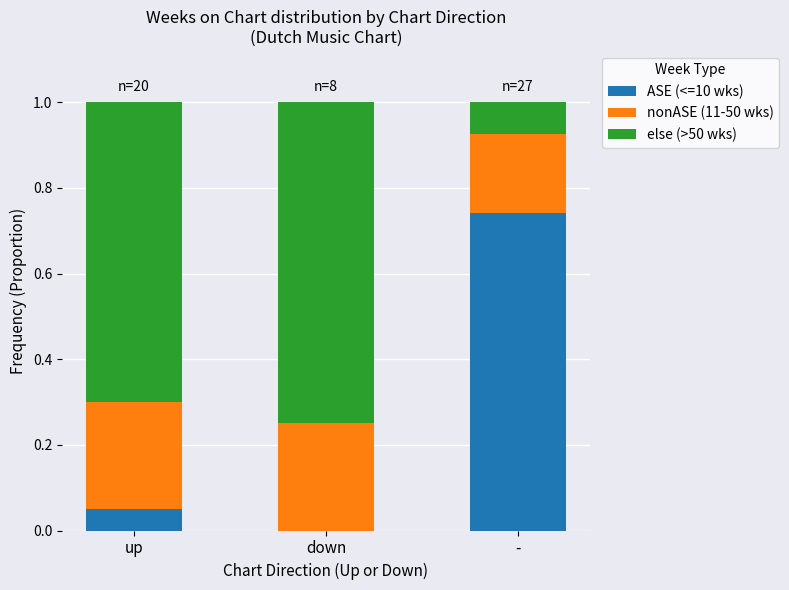

True or false: ASE (<=10 wks) has a value of 1.2 at -.

False